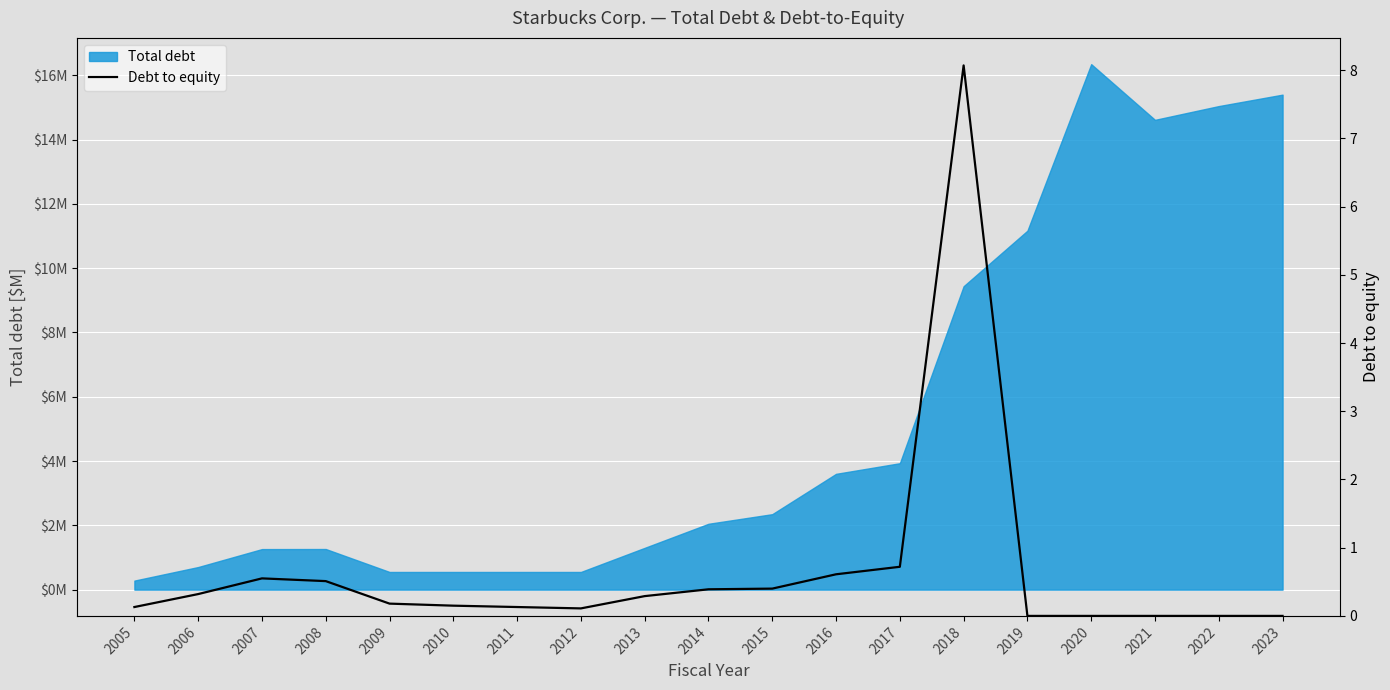

Is it true that the value at 2015 is 0.4?

True